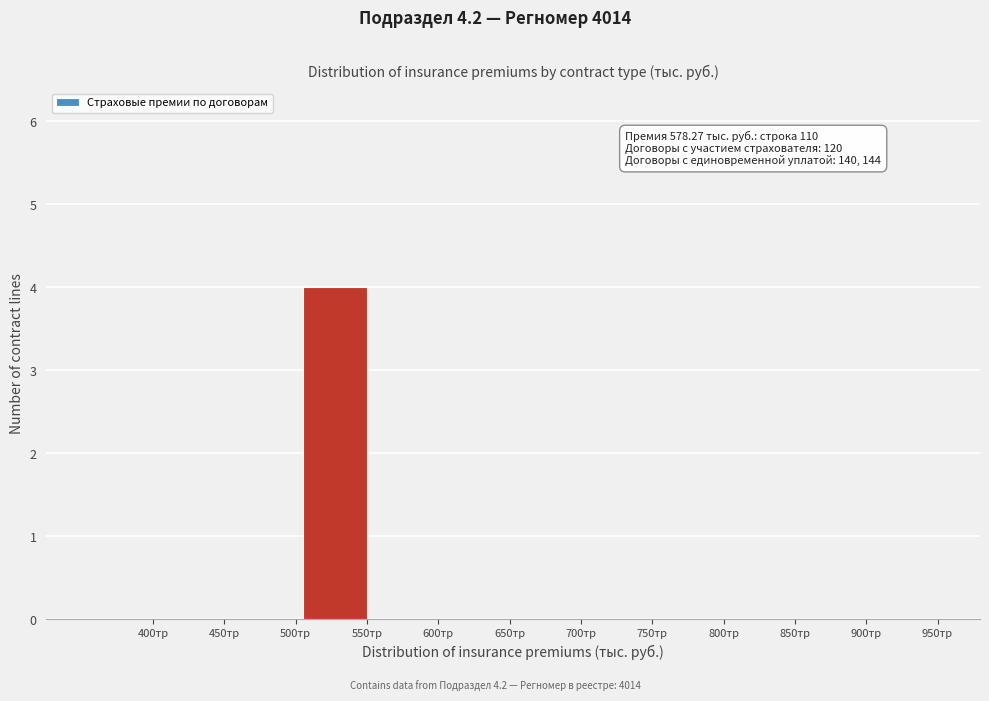

Reading left to right, list all the values displayed in this chart.

400тр=0	450тр=0	500тр=0	550тр=4	600тр=0	650тр=0	700тр=0	750тр=0	800тр=0	850тр=0	900тр=0	950тр=0